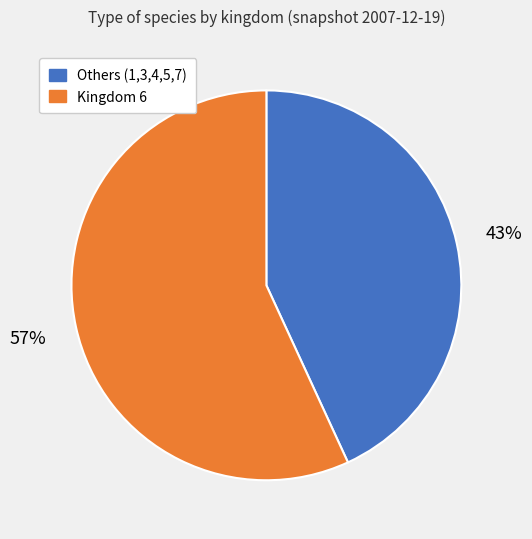

What is the majority slice?

Kingdom 6